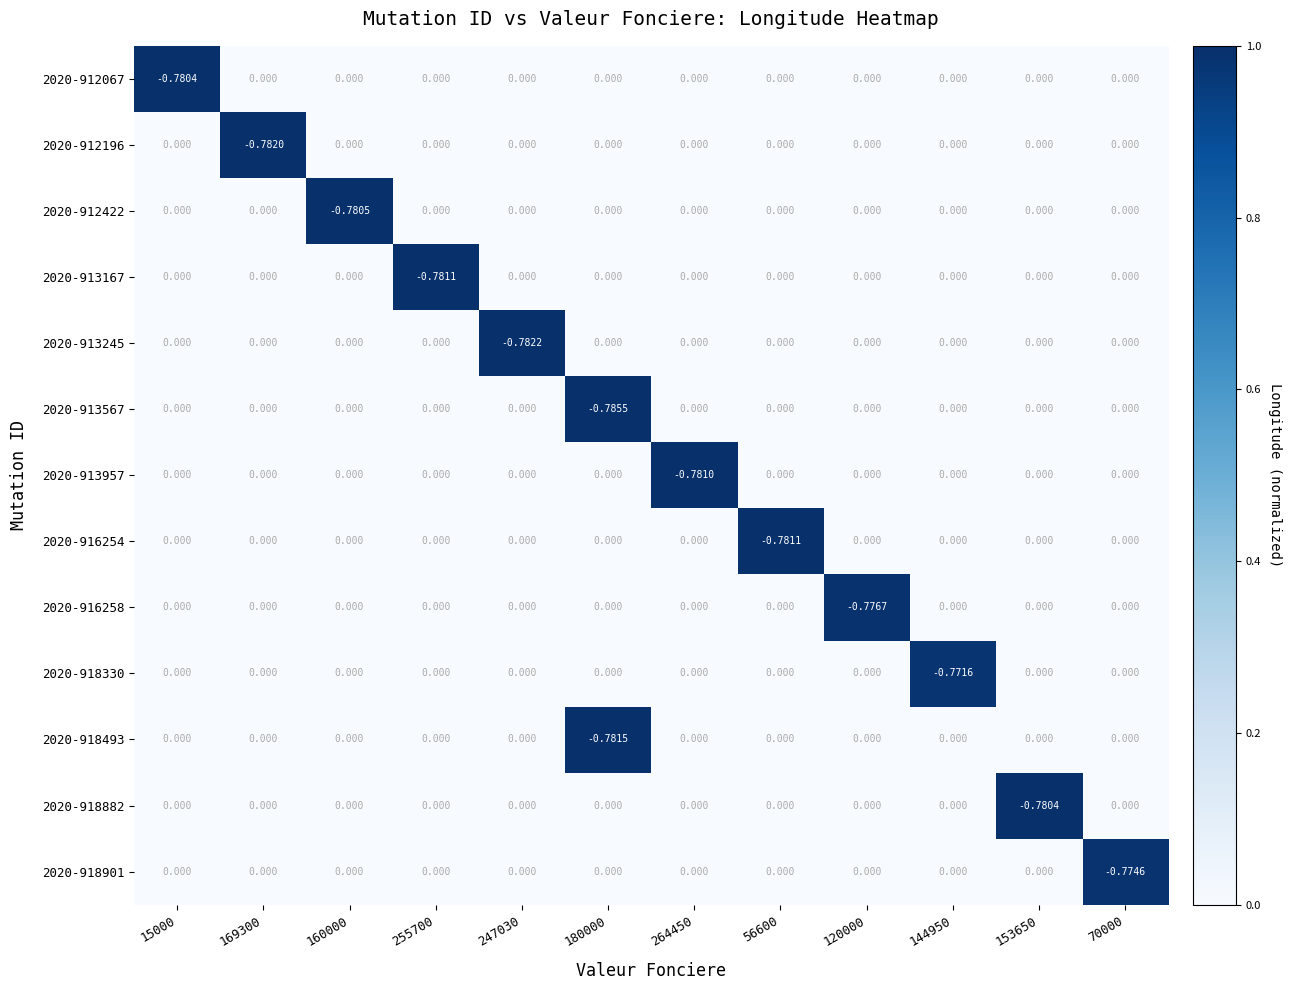

How many values in 2020-912067 are below zero?

1